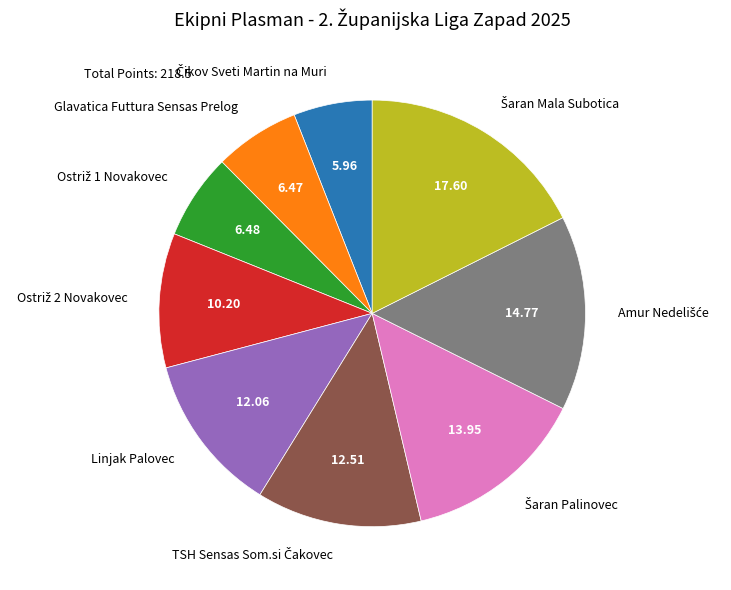

Is there a majority slice in this chart?

No